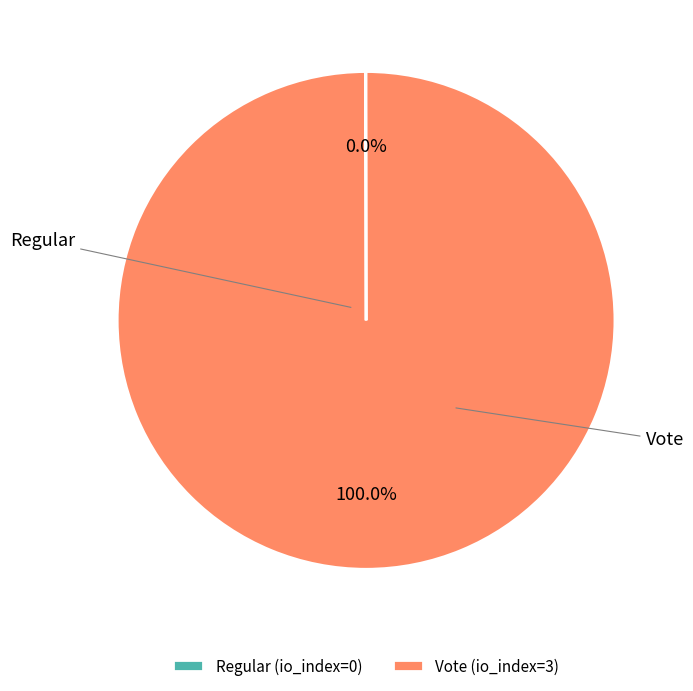

Is there any slice that represents more than half of the pie?

Yes